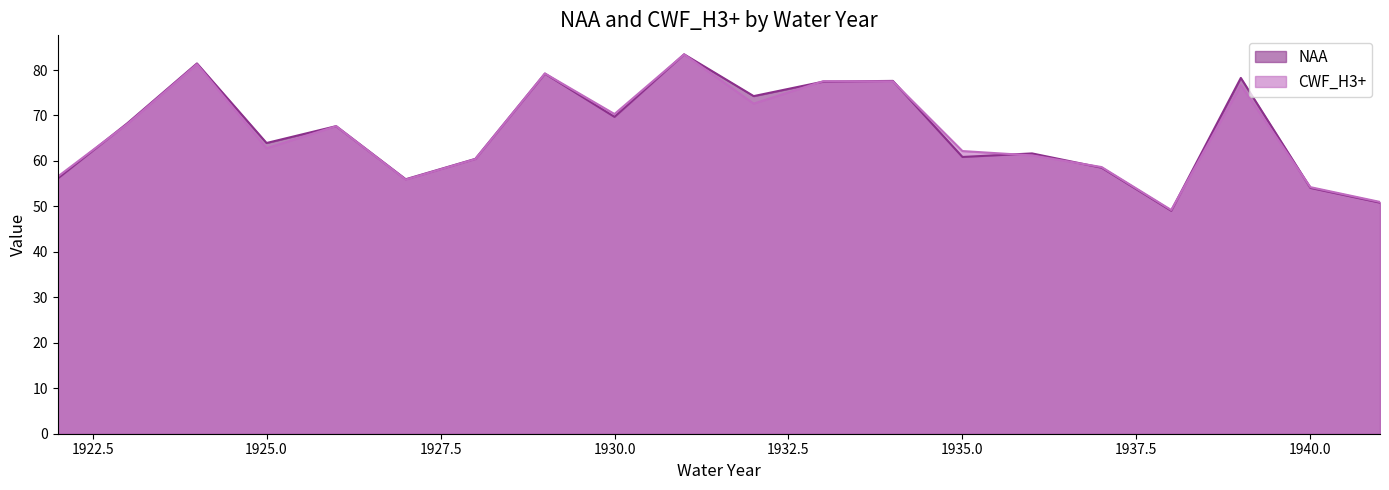

How many times do NAA and CWF_H3+ cross each other?

10